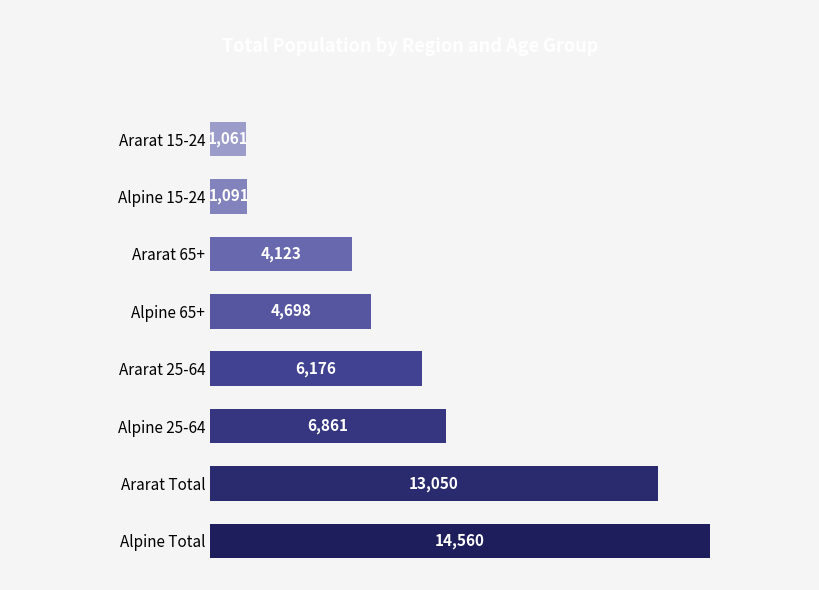

What is the minimum value shown in the chart?

1061